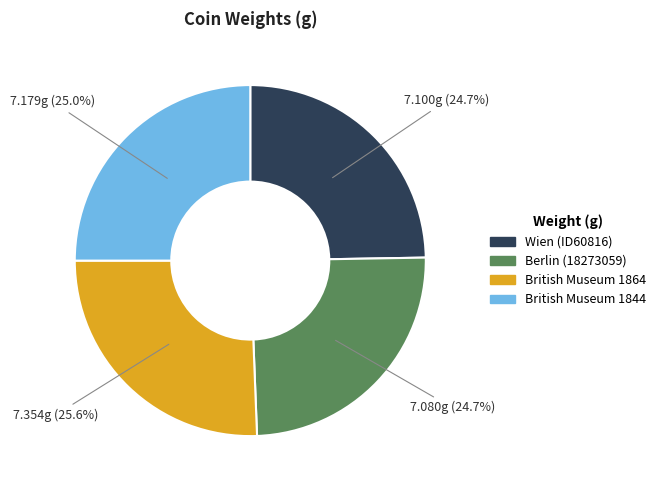

To the nearest percent, what percentage of the pie is Berlin (18273059)?

25%